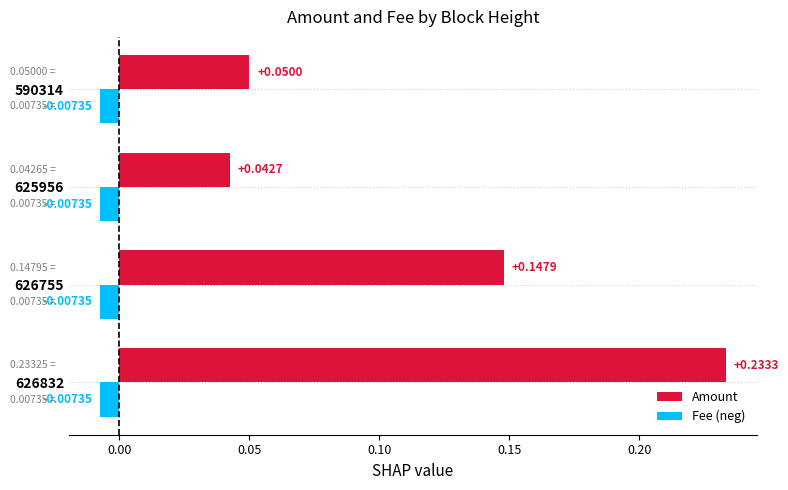

At which category is the sum across all series the highest?

626832